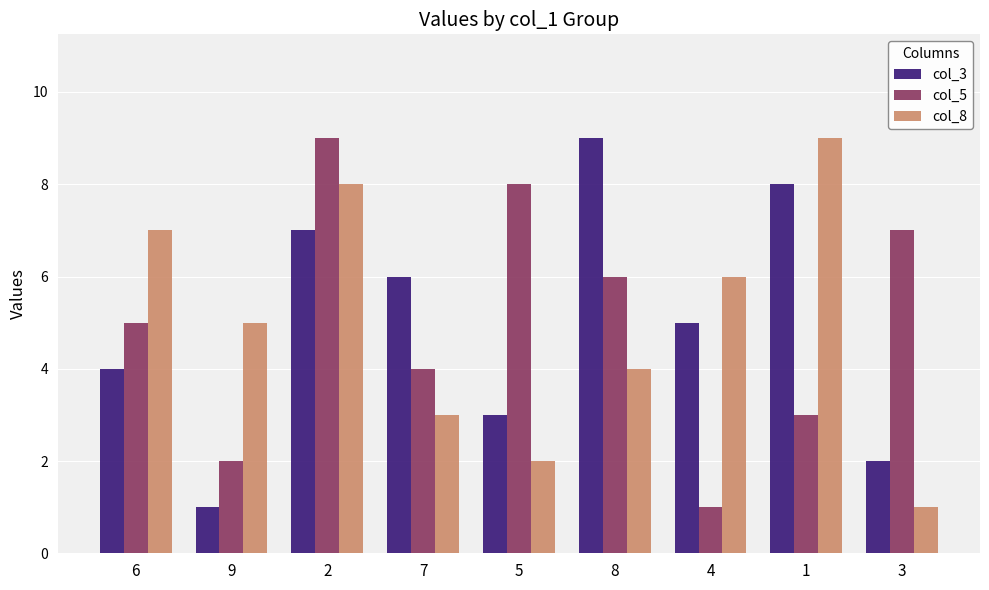

Is it true that col_8 equals 8 at 9?

False